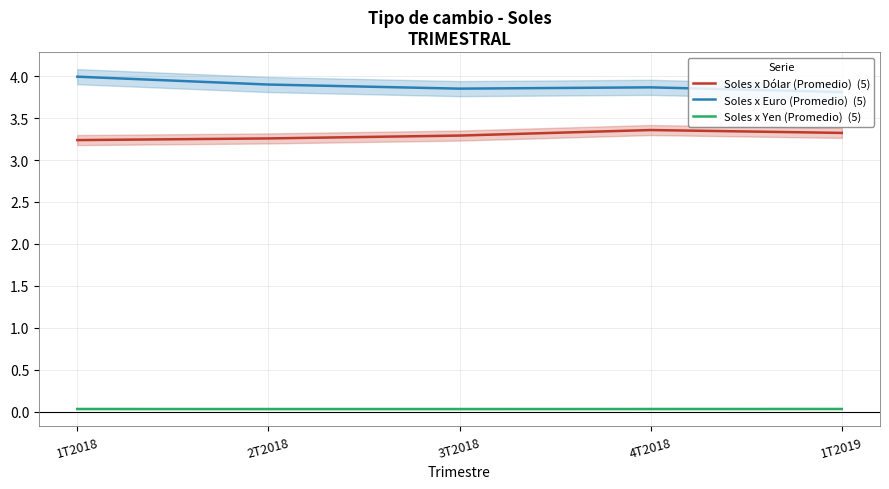

True or false: Soles x Yen (Promedio)  (5) and Soles x Dólar (Promedio)  (5) cross at least once.

False